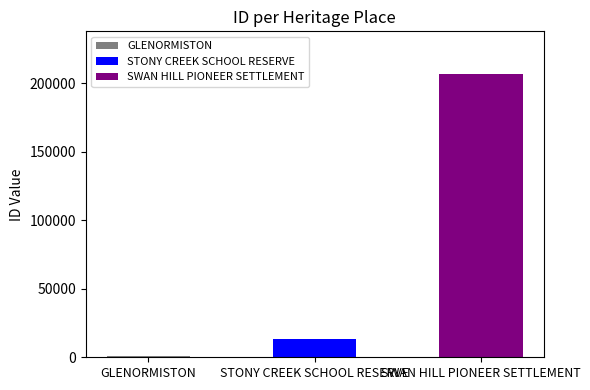

Reading left to right, extract all data points from this chart.

GLENORMISTON=1150	STONY CREEK SCHOOL RESERVE=13024	SWAN HILL PIONEER SETTLEMENT=206822